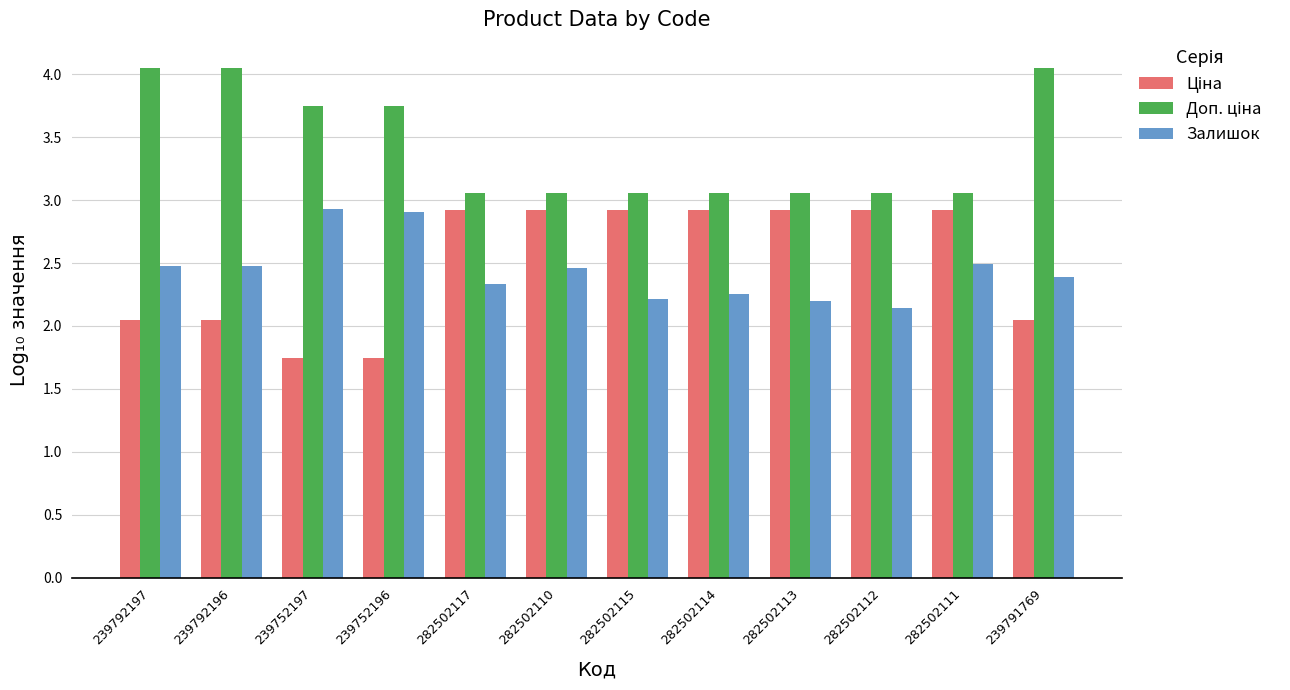

How many groups of bars are there?

12